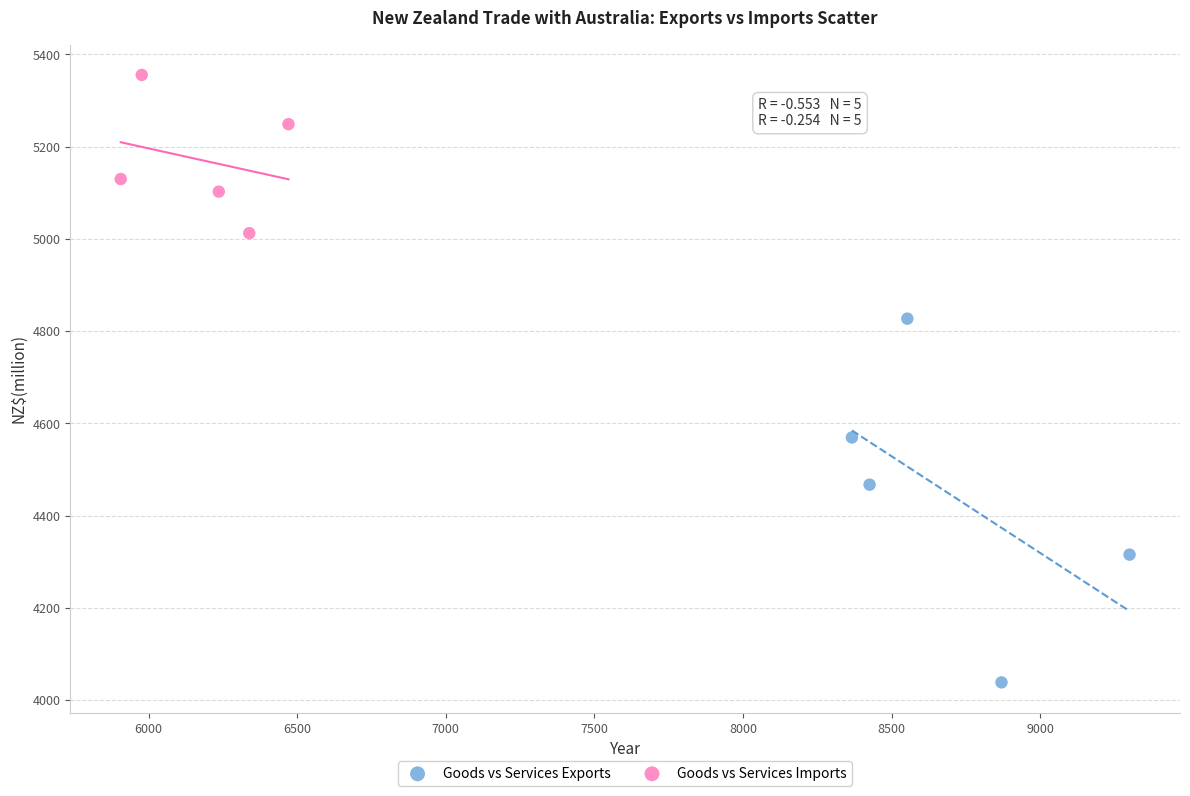

Which series contains the lowest Y value?

Goods vs Services Exports